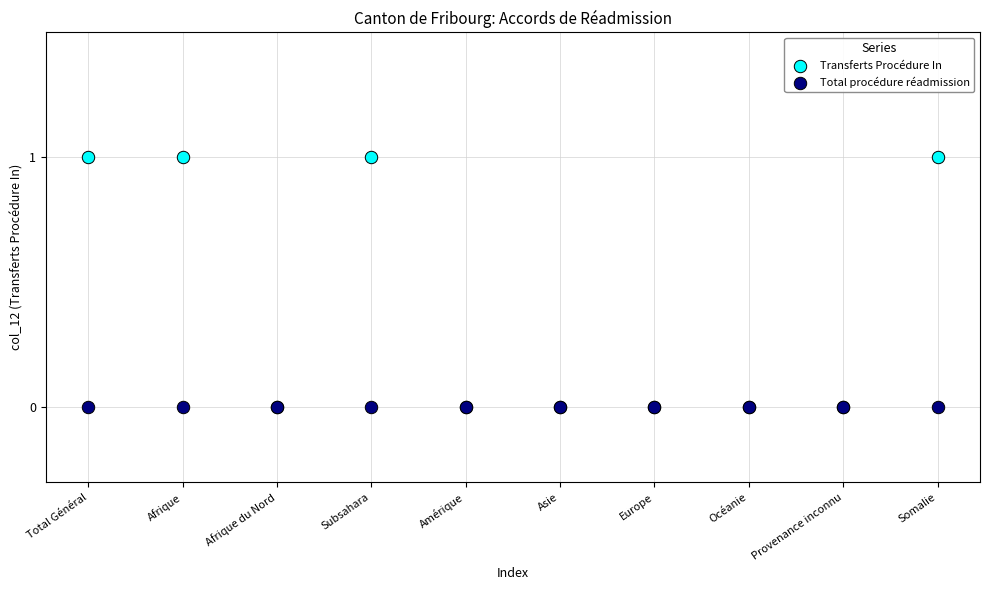

What are all the series names shown in the legend?

Transferts Procédure In, Total procédure réadmission